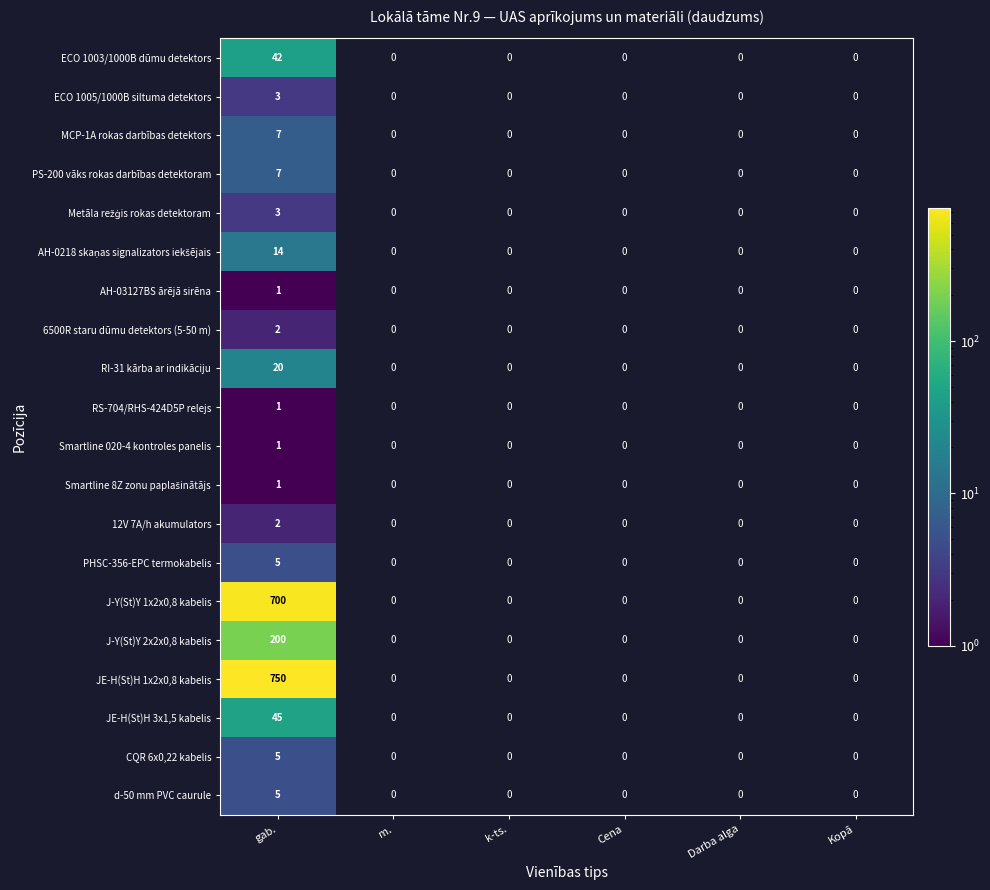

What is the difference between the highest and lowest values at gab.?

749